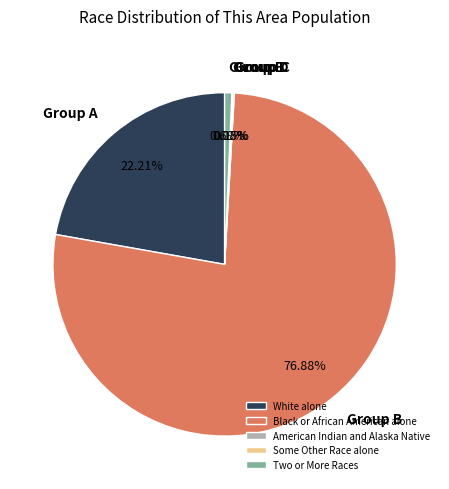

Does any single category account for the majority?

Yes